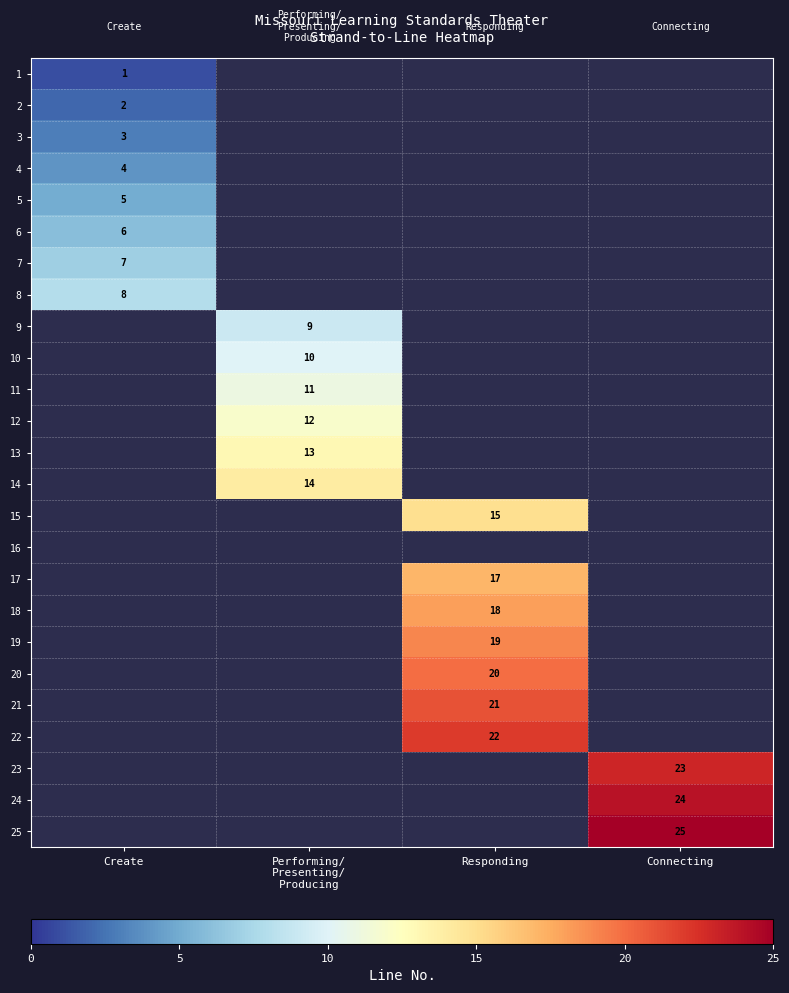

Which label corresponds to the smallest value in the chart?

Create